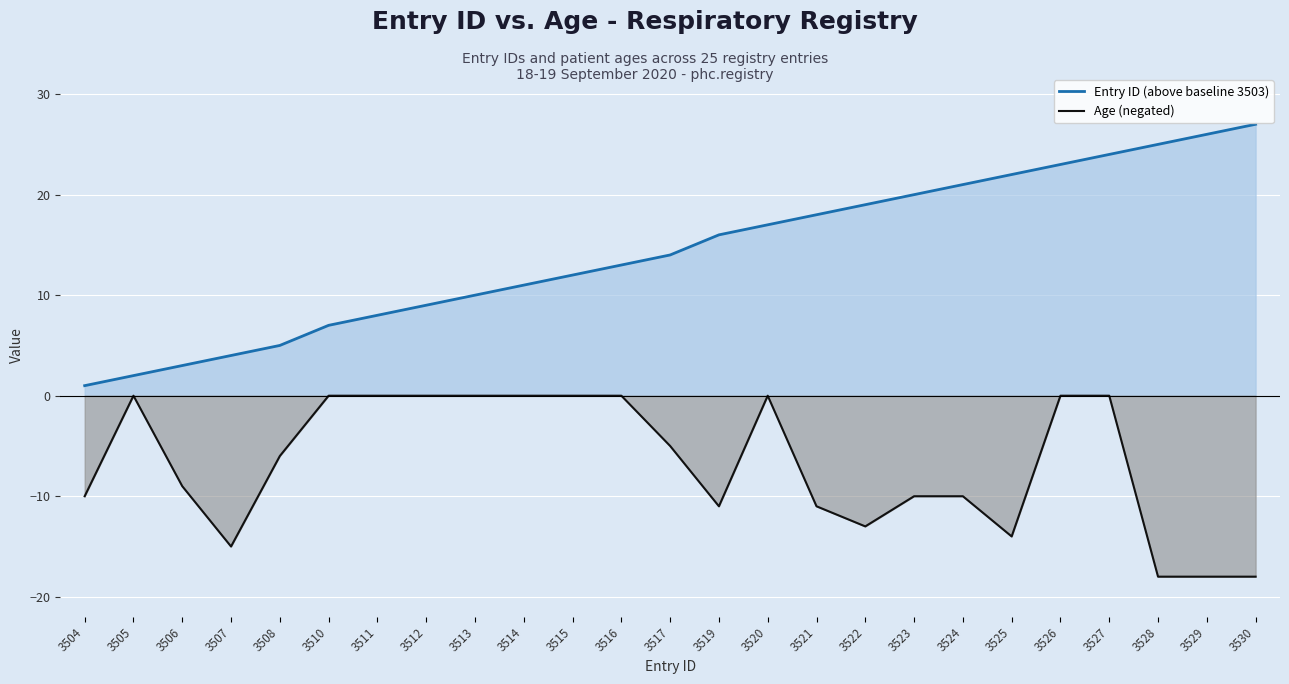

What is the sum of all Age (negated) values?

-168